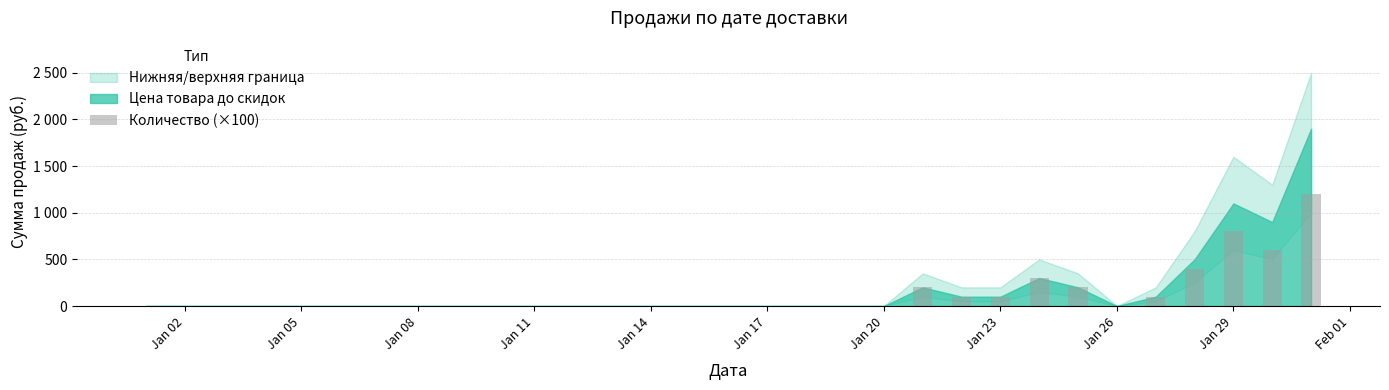

Are the bars horizontal?

No